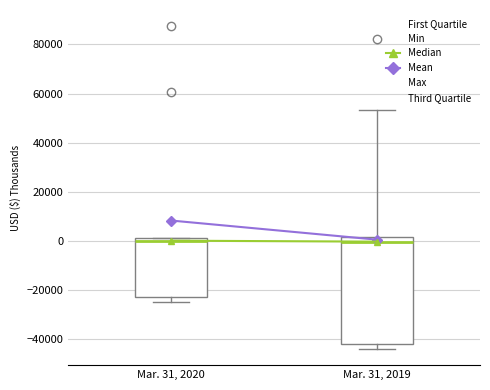

Where is the upper edge of the box for Mar. 31, 2020 on the y-axis? The values are not printed on the chart, so give them approximately, as read against the axis.

2000